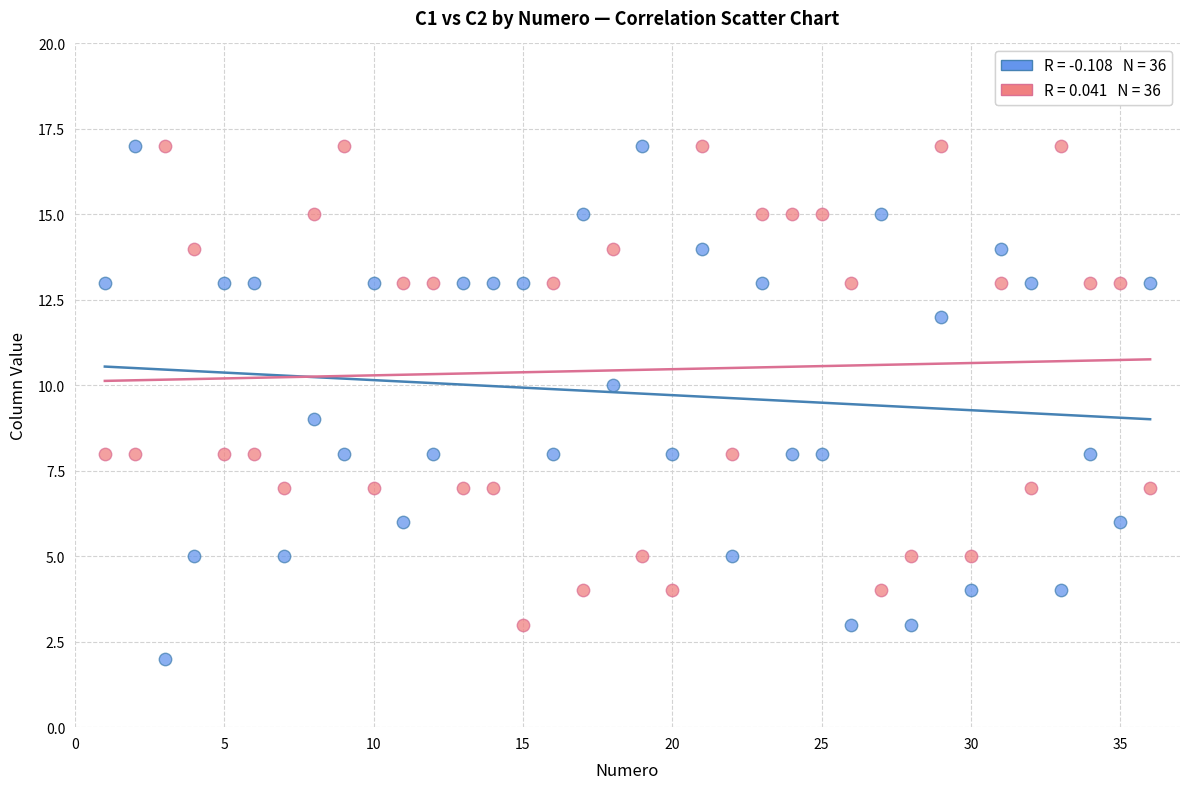

Across all data points, what is the range of Y values (max minus min)?

15